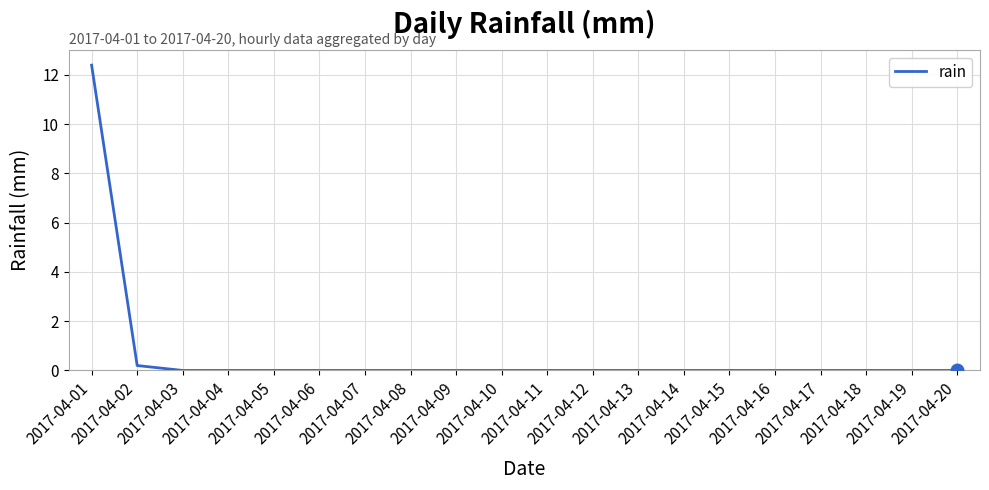

What is the sum of all values?

12.6